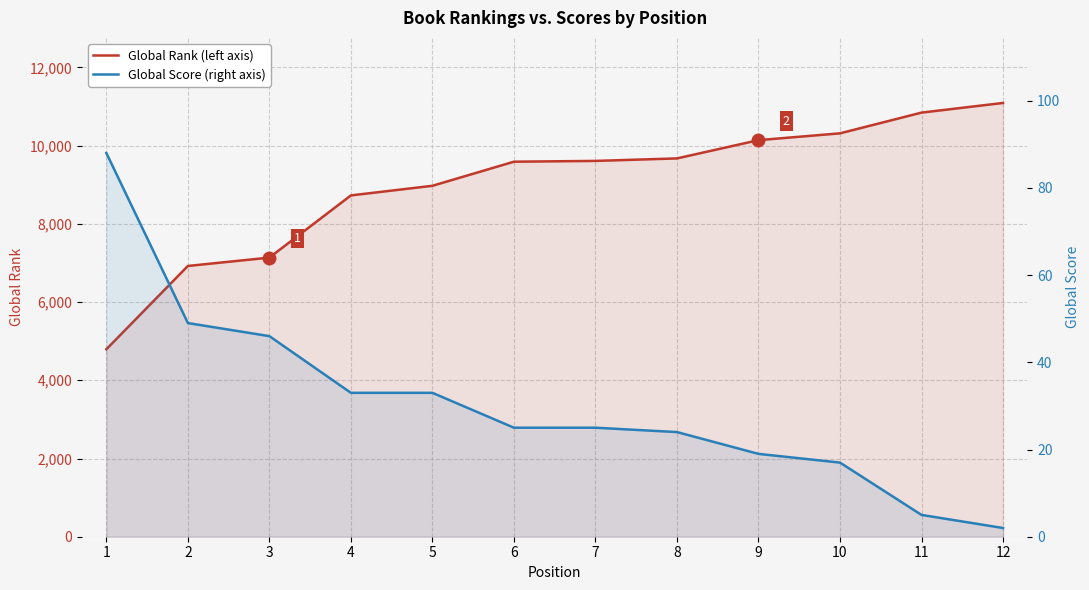

Is the value of Global Rank at 11 greater than the value of Global Score at 4?

Yes